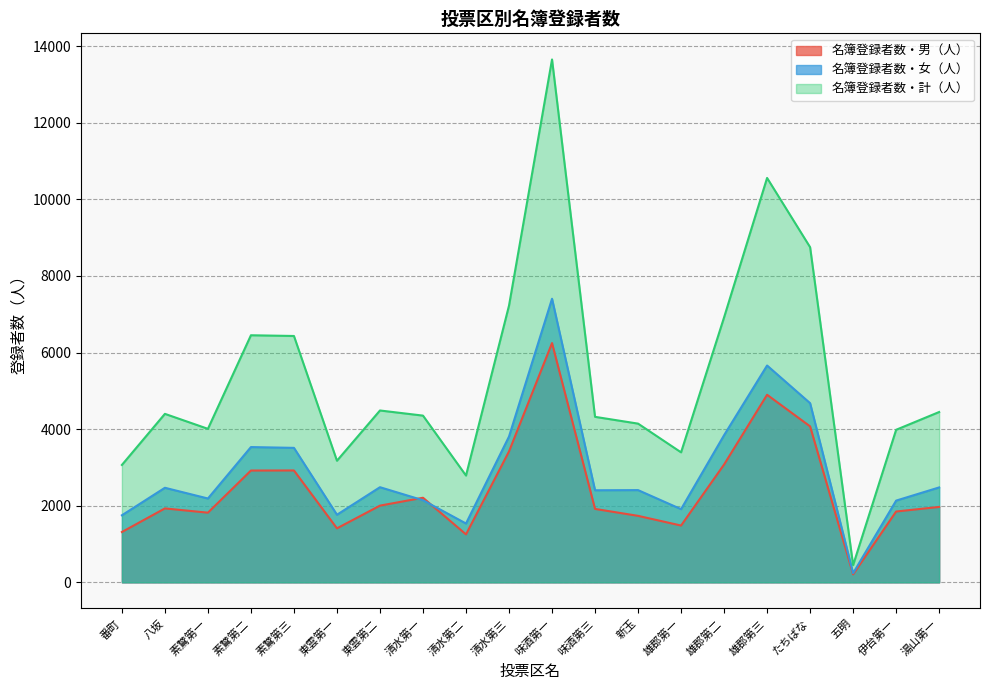

Where is the first local minimum for 名簿登録者数・計（人）?

素鵞第一